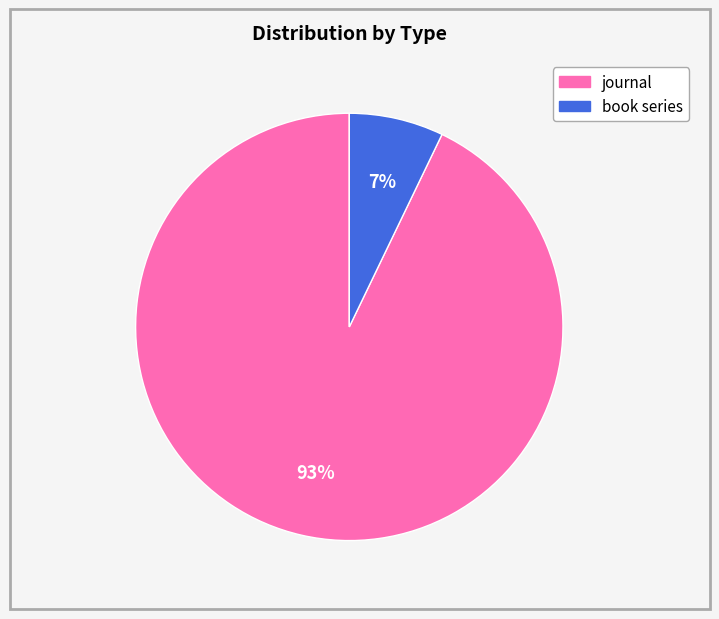

What is the majority slice?

journal